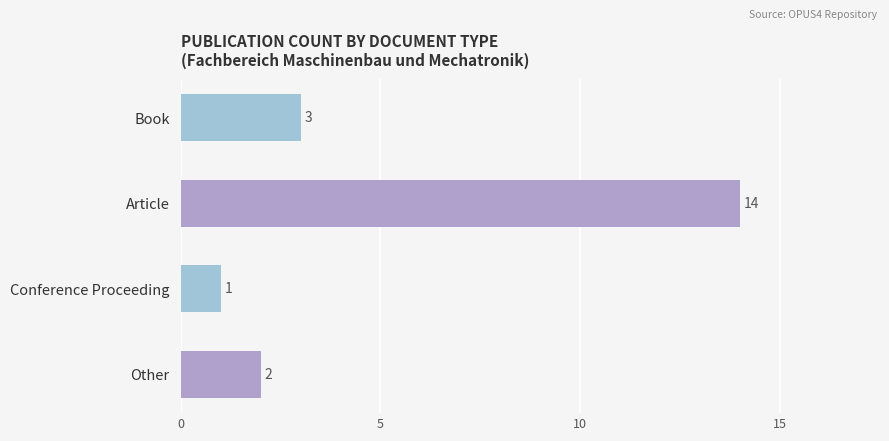

What is the change in value from Article to Conference Proceeding?

-13